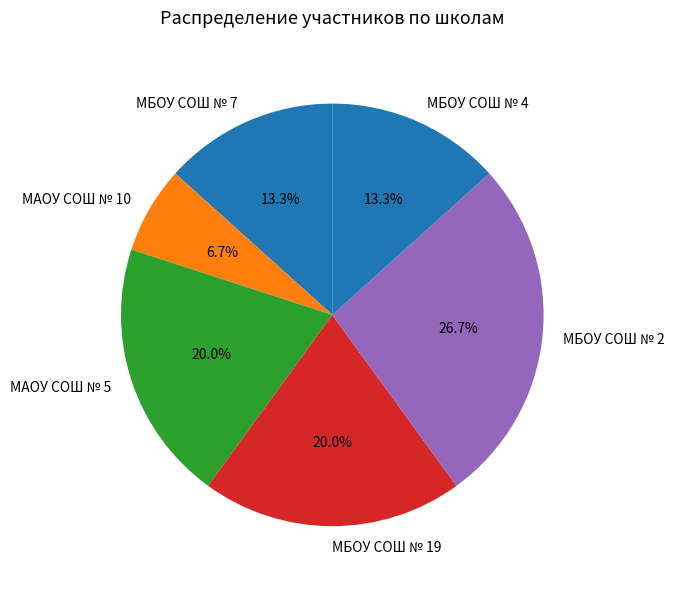

Does МБОУ СОШ № 4 represent more than half of the total?

No